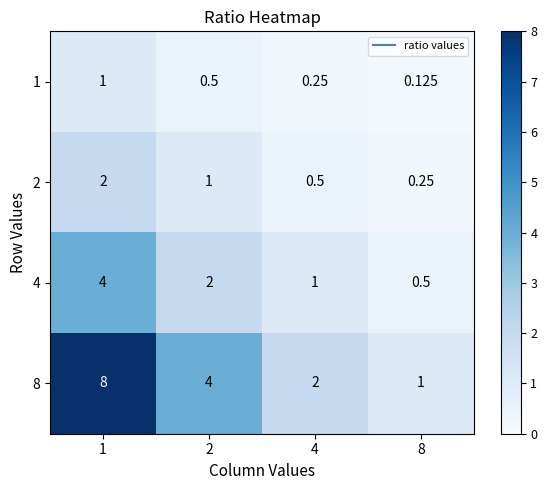

Which series has the largest total across all categories?

8